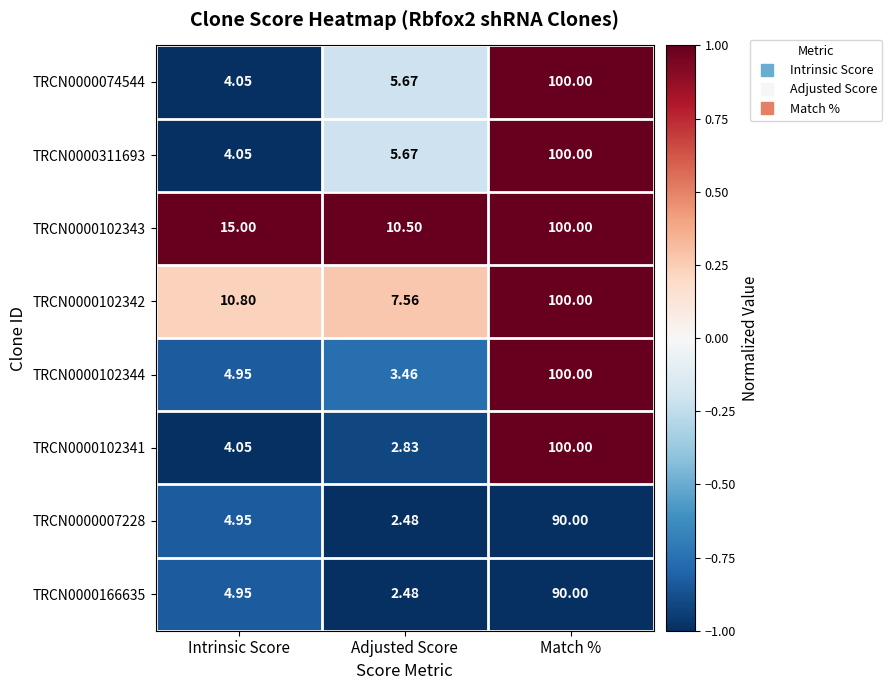

Which series has the largest total across all categories?

TRCN0000102343